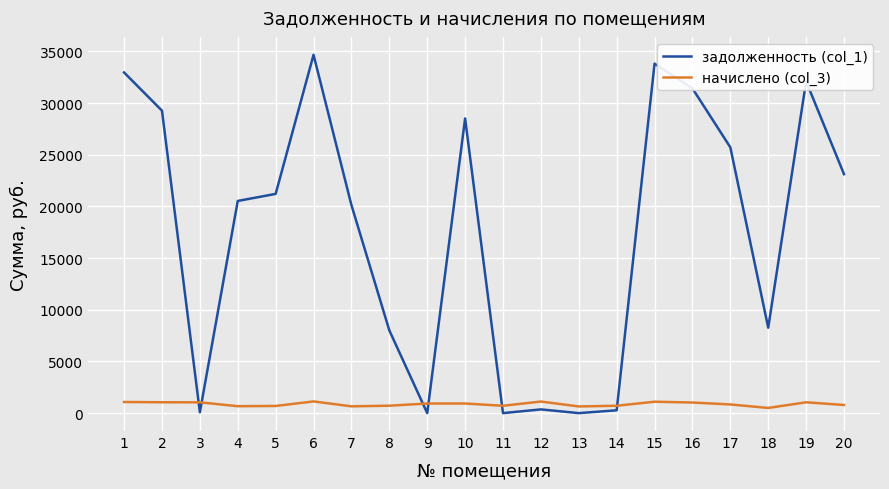

Where do задолженность (col_1) and начислено (col_3) first cross each other?

2 and 3